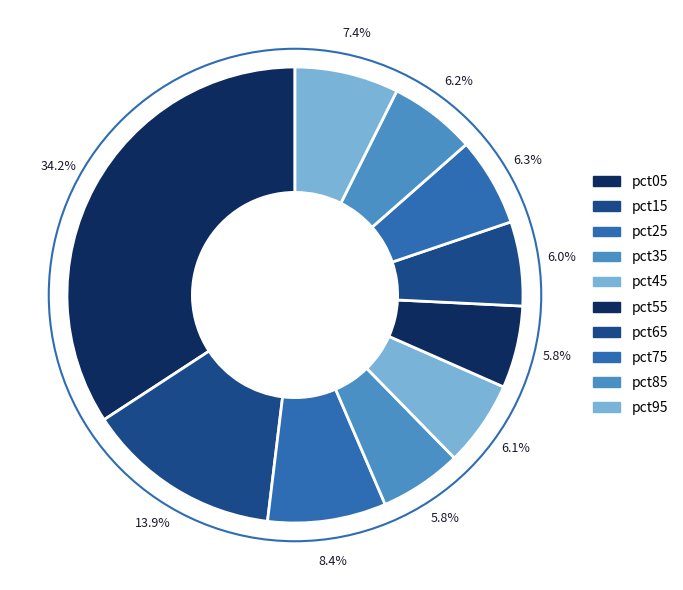

Rank the categories by value from highest to lowest.

pct05, pct15, pct25, pct95, pct75, pct85, pct45, pct65, pct35, pct55